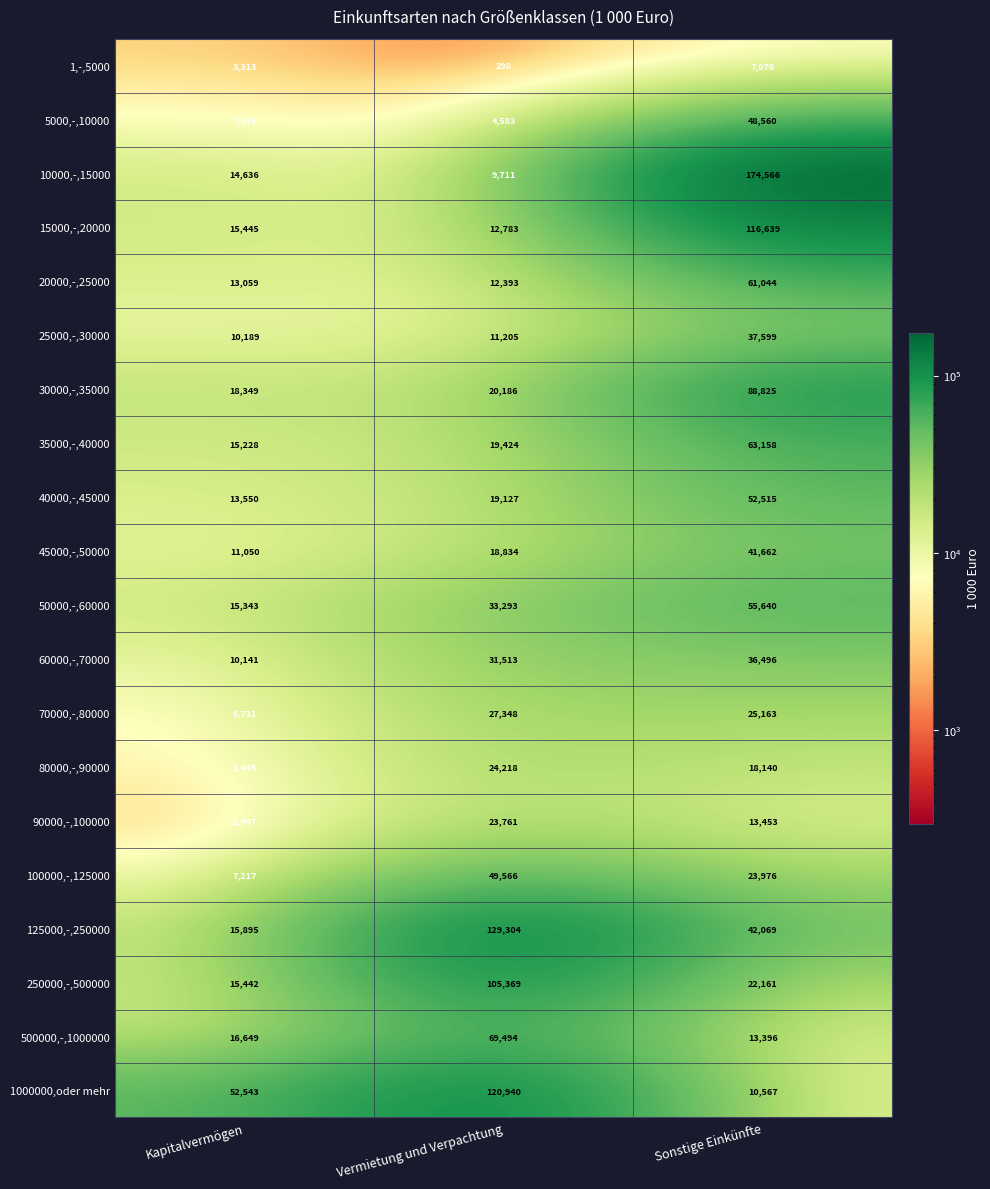

At which category is the sum across all series the highest?

Sonstige Einkünfte